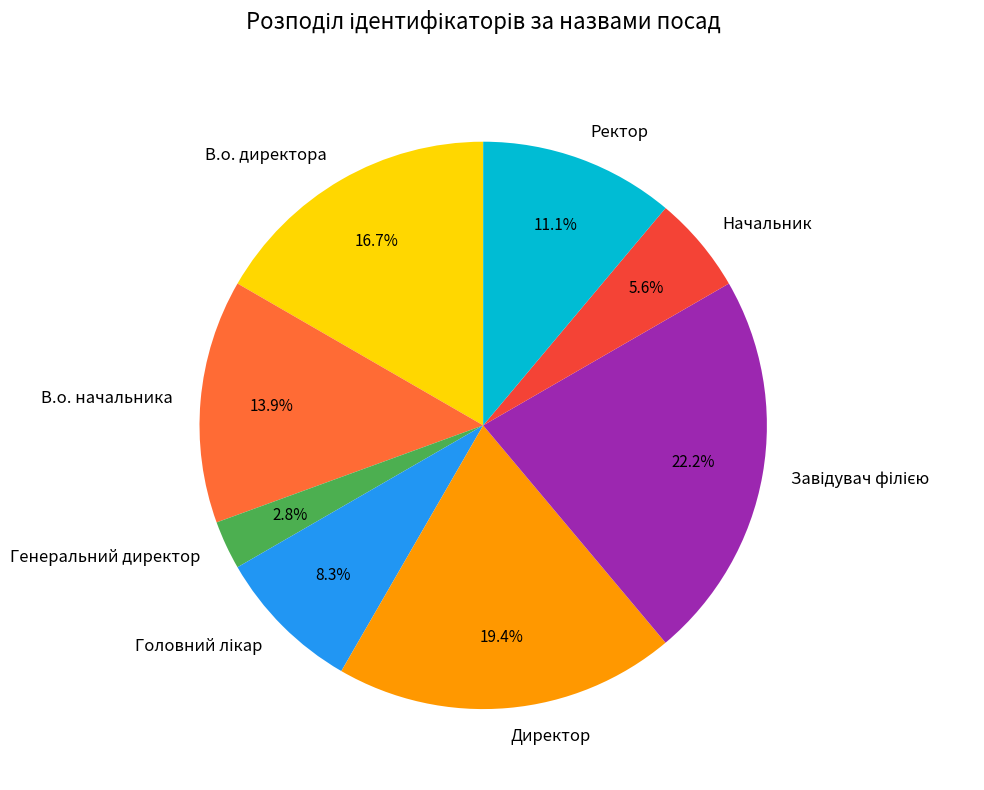

How many segments does this pie chart have?

8